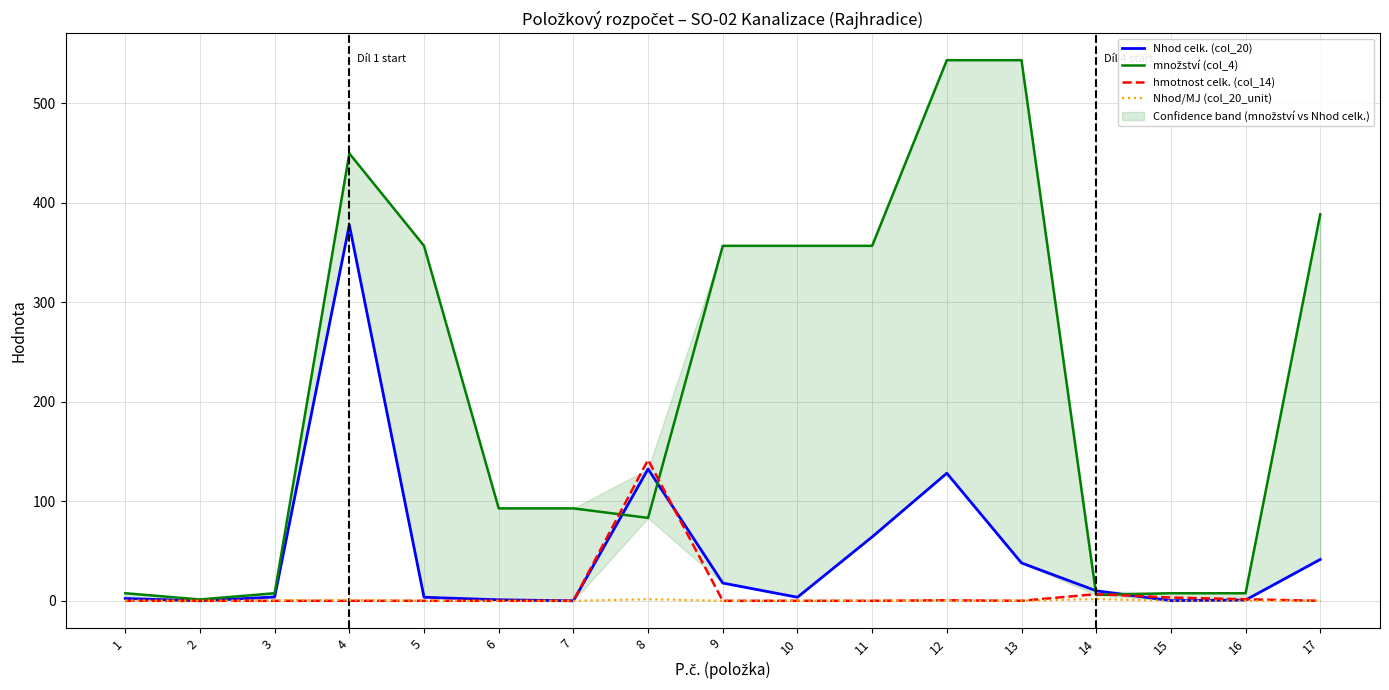

Where is the first local minimum for Nhod celk. (col_20)?

2